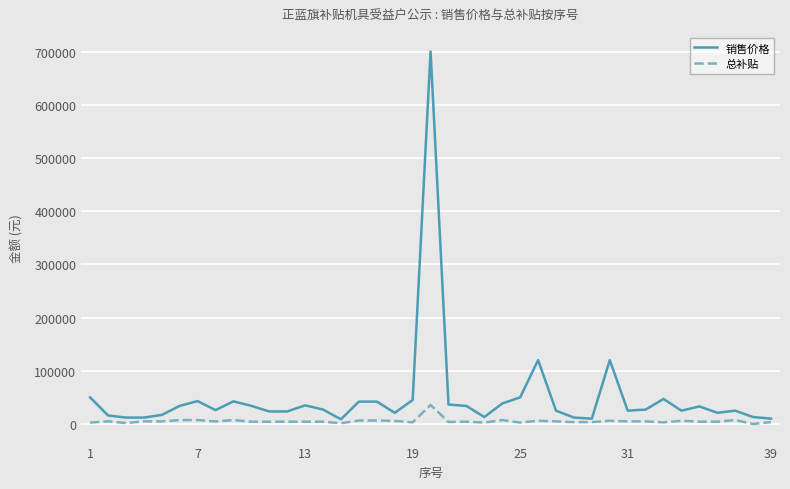

Rank the series by their maximum value, from highest to lowest.

销售价格, 总补贴